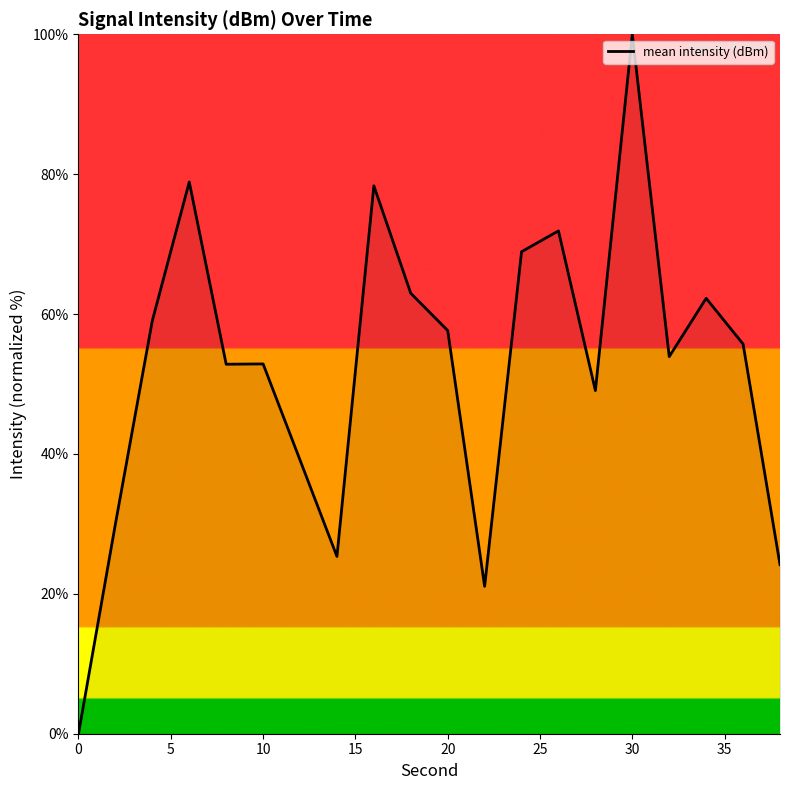

How many lines are shown in the chart?

1